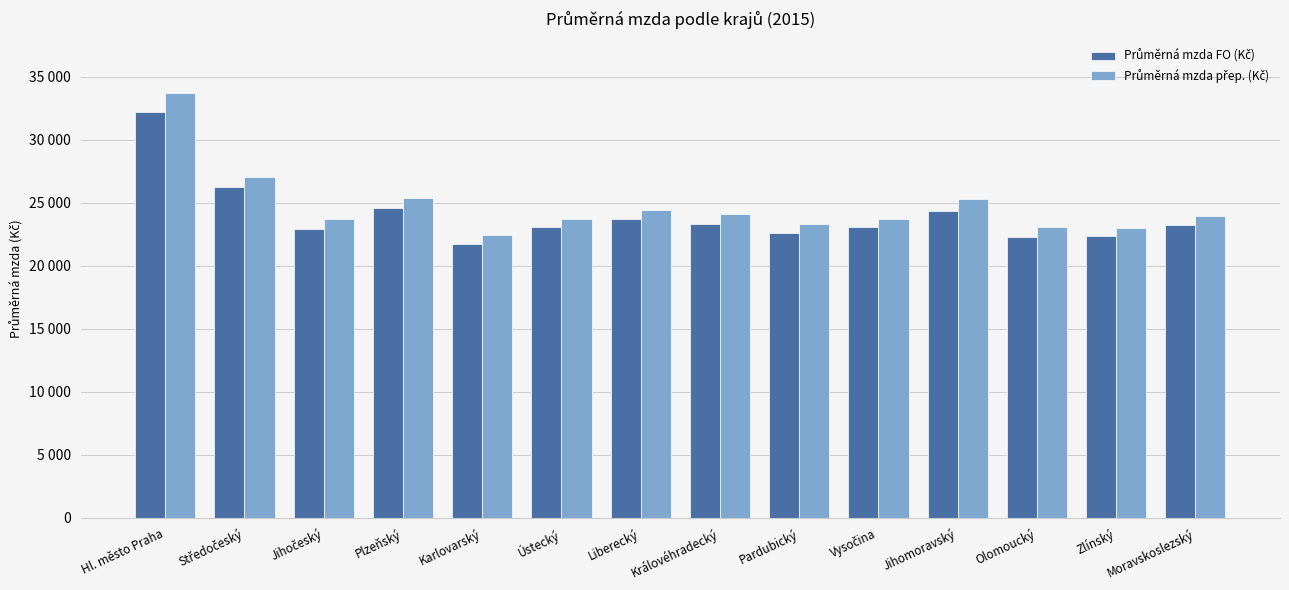

Does the chart contain stacked bars?

No